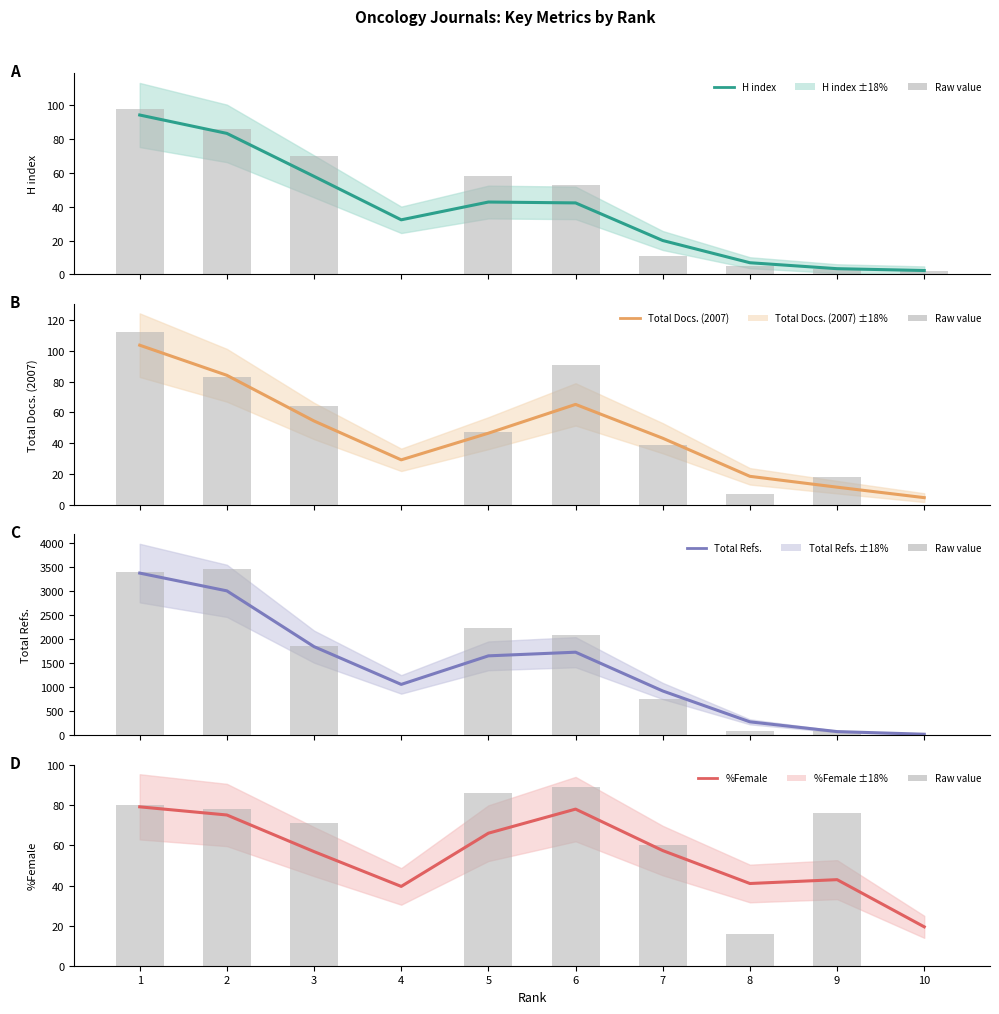

Does the chart contain any negative values?

No